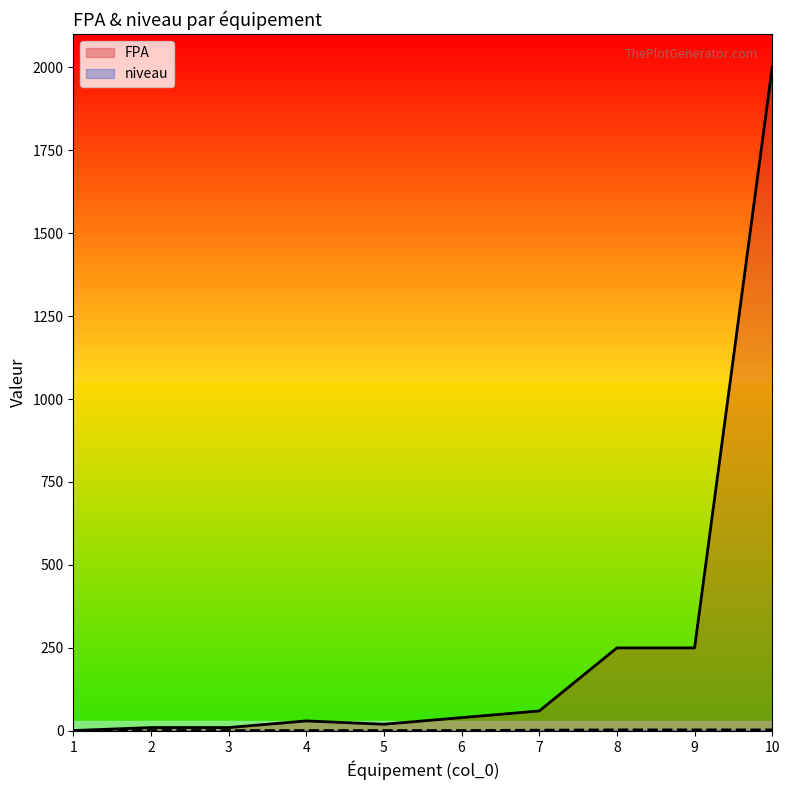

Which series has the widest spread of values?

FPA